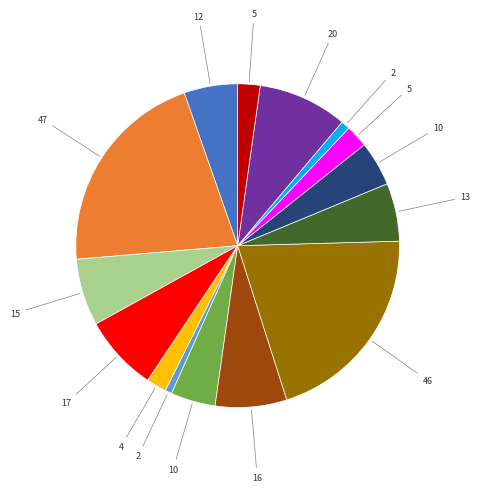

How many segments does this pie chart have?

15